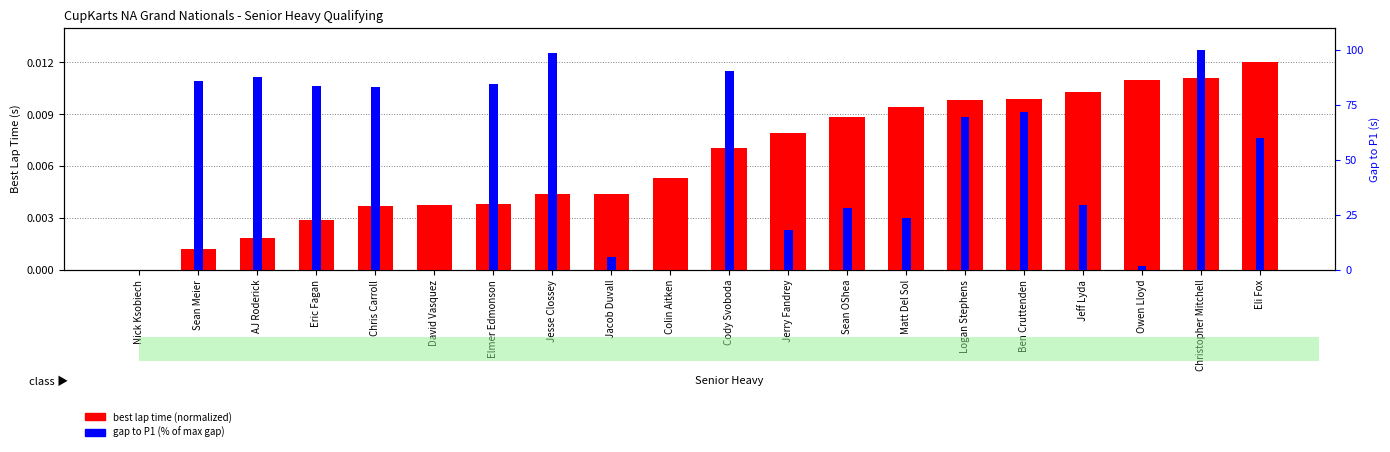

Are the bars horizontal?

No